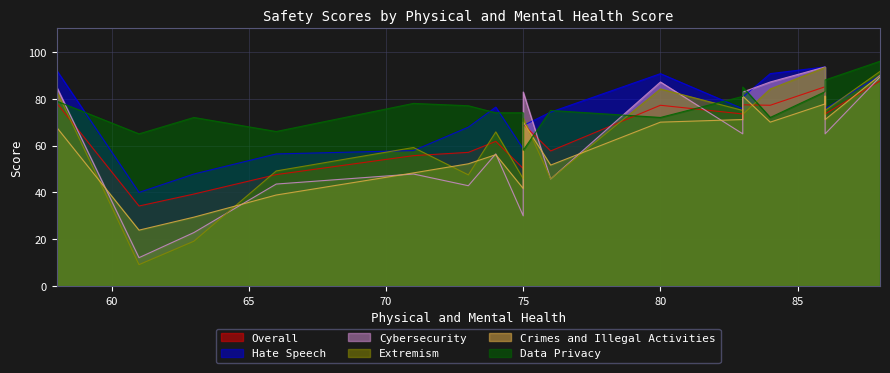

Which series has the largest total across all categories?

Data Privacy